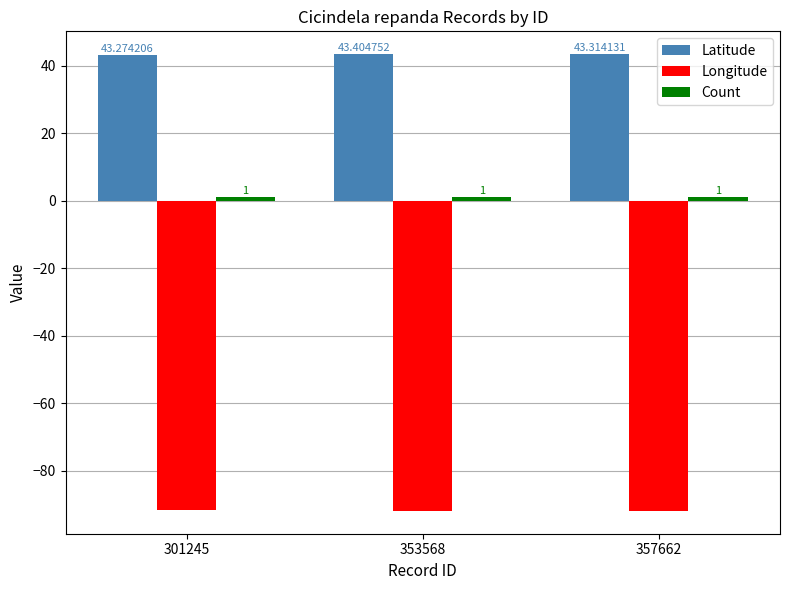

How many Latitude values are between 43 and 44?

3